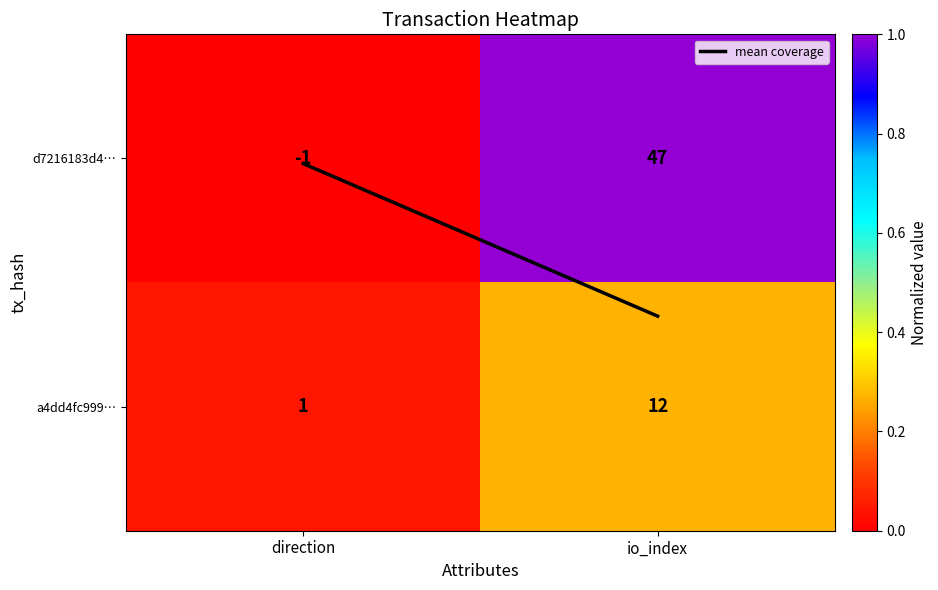

At how many categories does at least one series exceed 0?

2